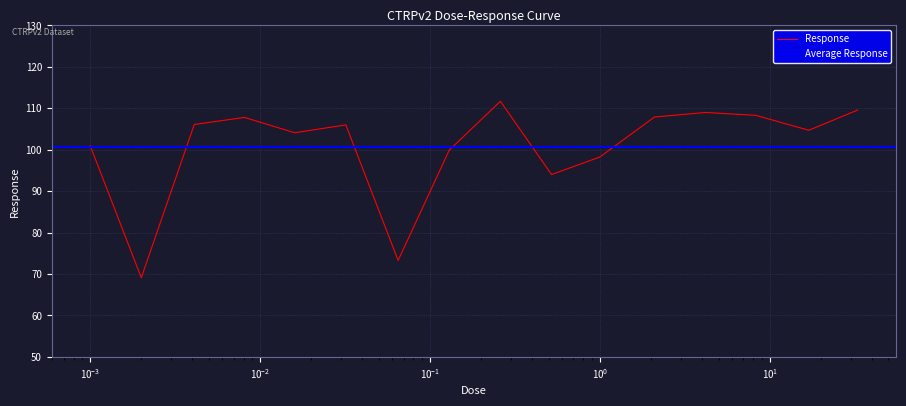

What value does the data have at 0.0081?

107.8